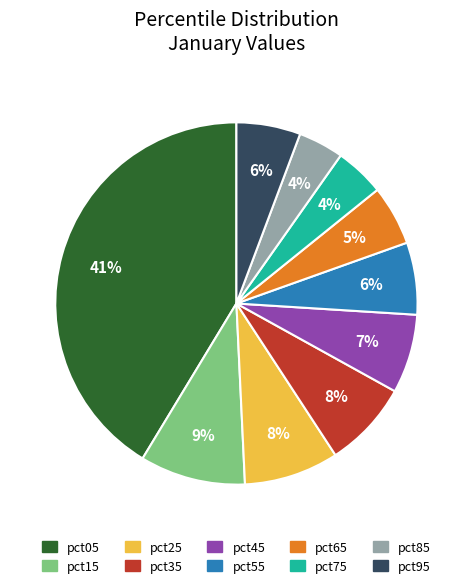

Is the sum of pct55 and pct45 greater than half?

No